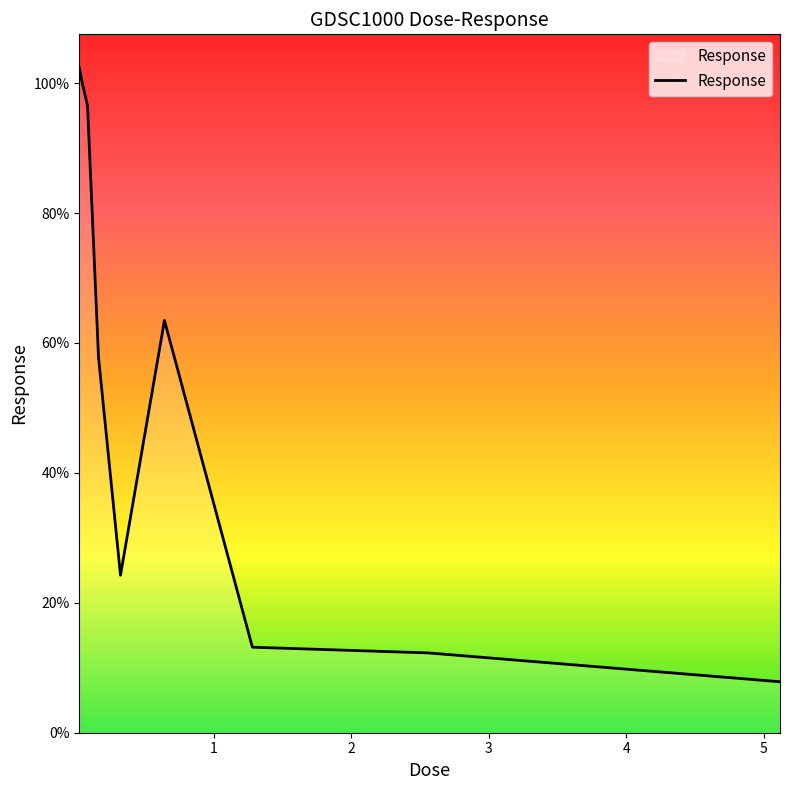

What is the minimum value shown in the chart?

7.8